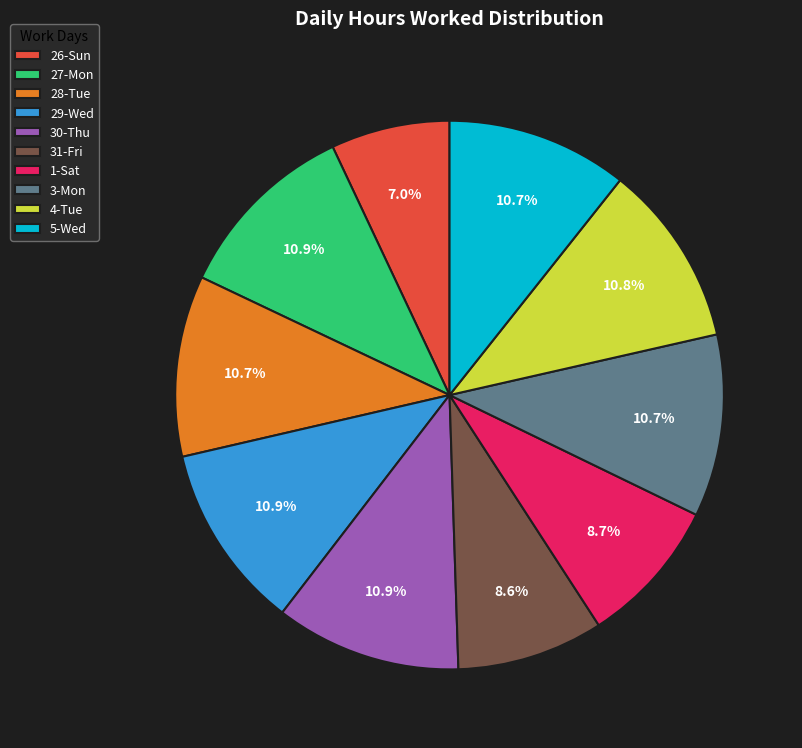

True or false: 29-Wed accounts for 1% of the total.

False